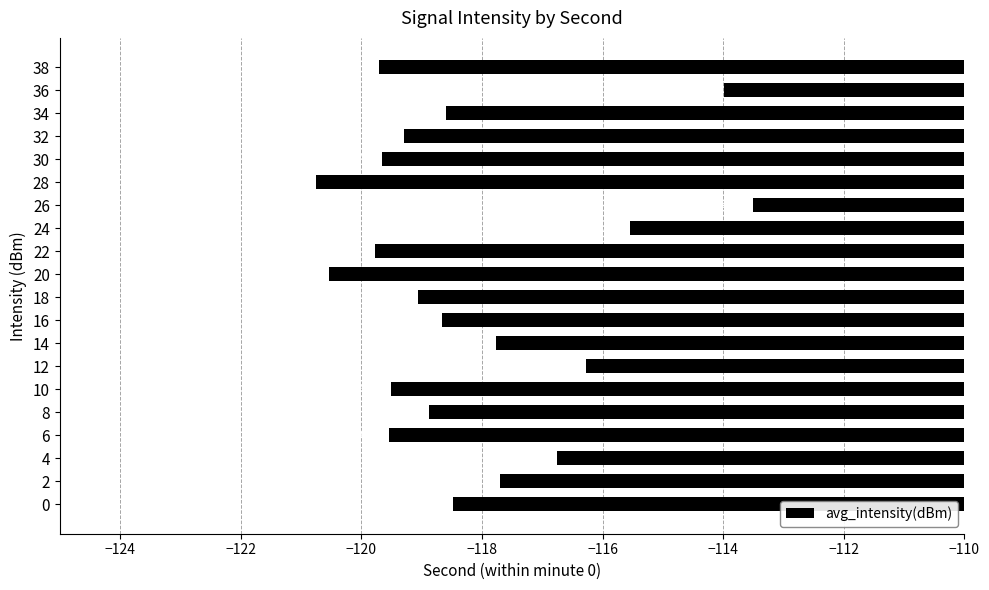

Reading bottom to top, extract all data points from this chart.

-118.5	-117.7	-116.8	-119.5	-118.9	-119.5	-116.3	-117.8	-118.7	-119.1	-120.5	-119.8	-115.5	-113.5	-120.8	-119.7	-119.3	-118.6	-114.0	-119.7